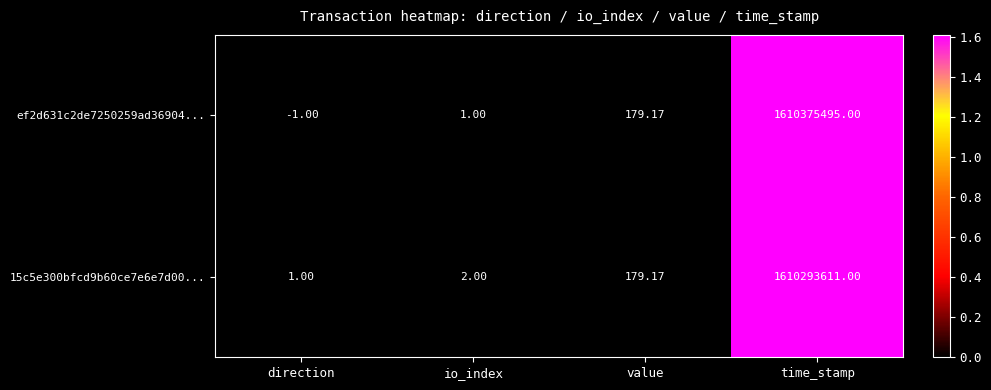

At which category is the sum across all series the highest?

time_stamp